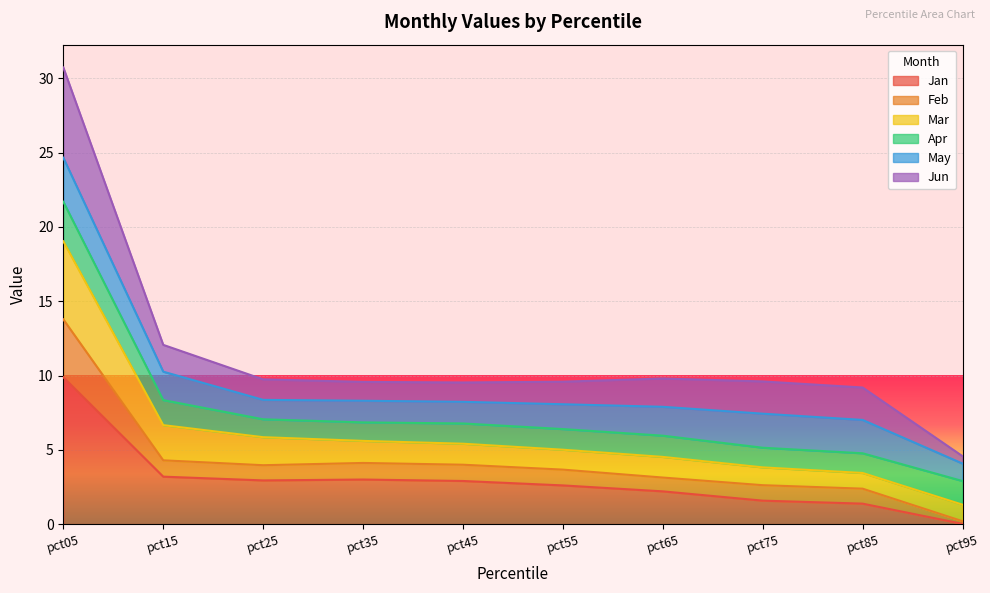

The Jan series shows 1.4 at pct85. True or false?

True